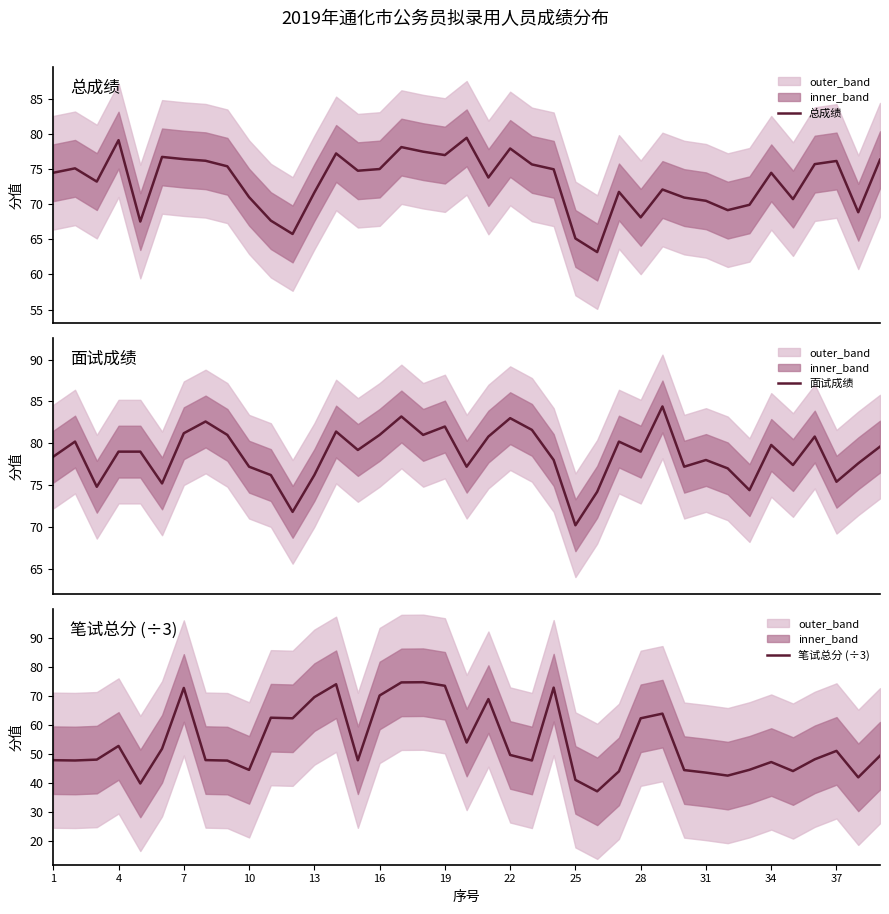

True or false: 总成绩 has more than 2 points higher than both neighbors.

True